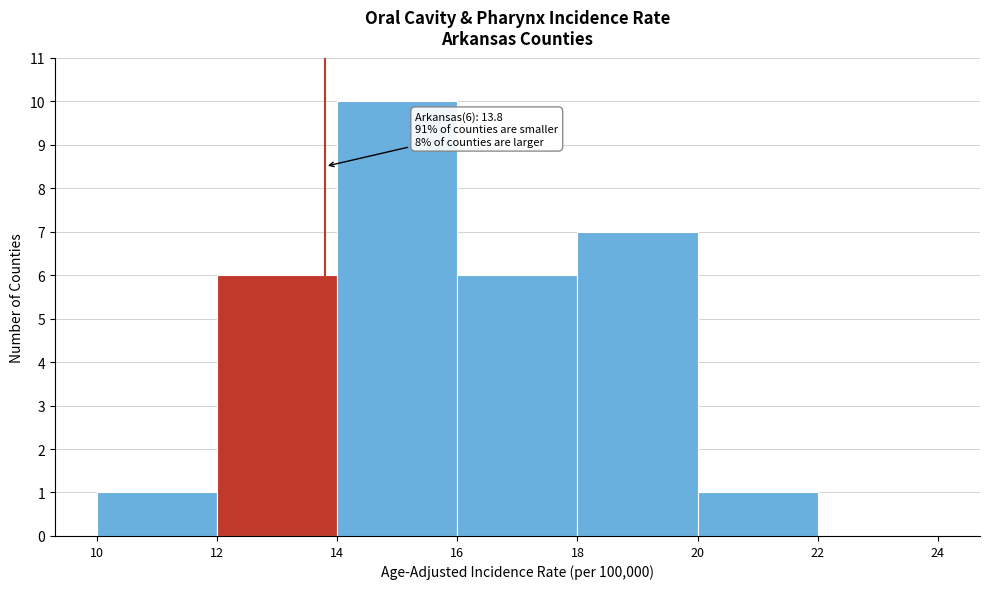

Which range on the x-axis has the tallest bar?

14 to 16